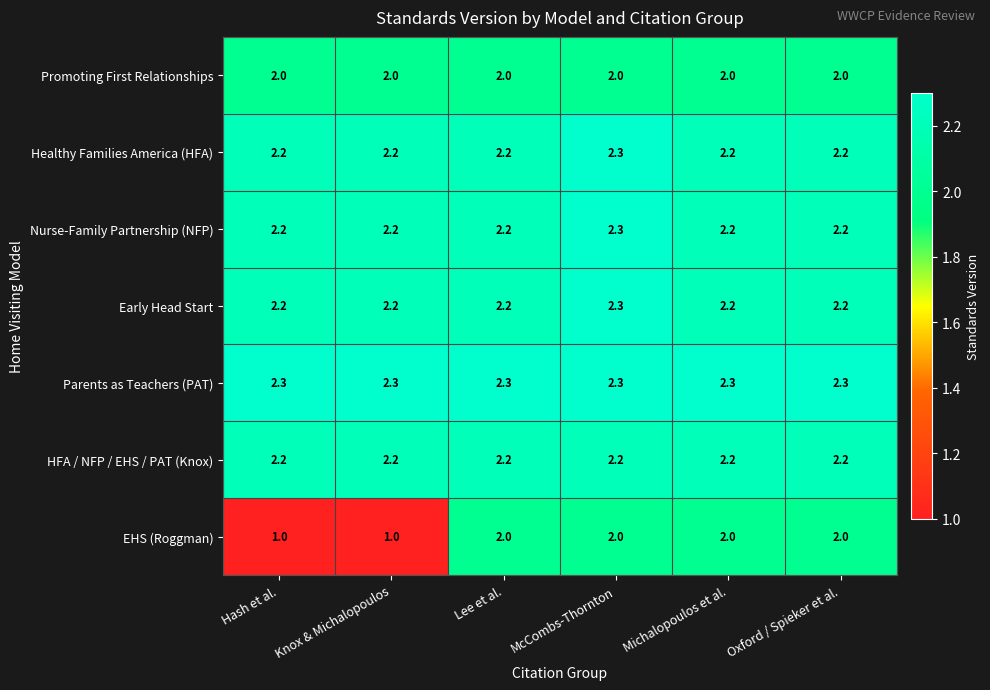

What is the lowest value of the Parents as Teachers (PAT) series?

2.3